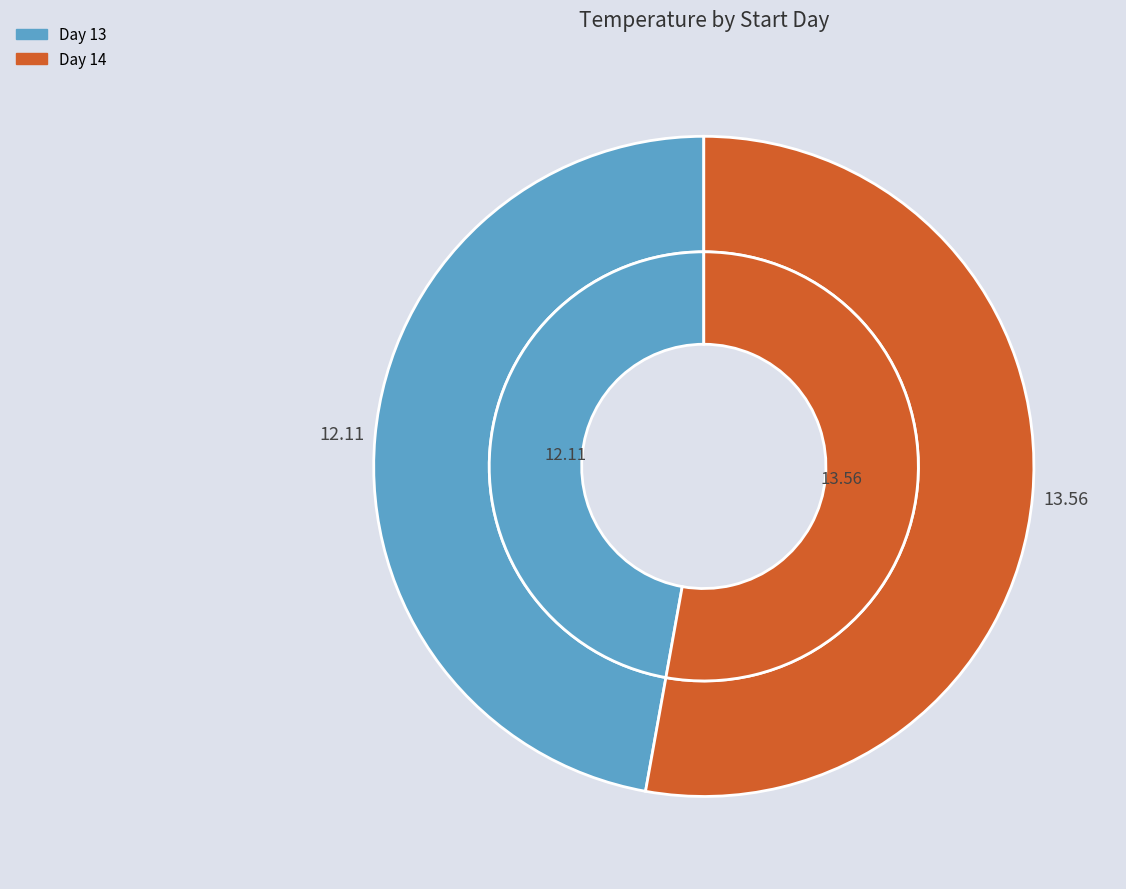

Combined, what portion of the pie is 13 and 14?

100.0%